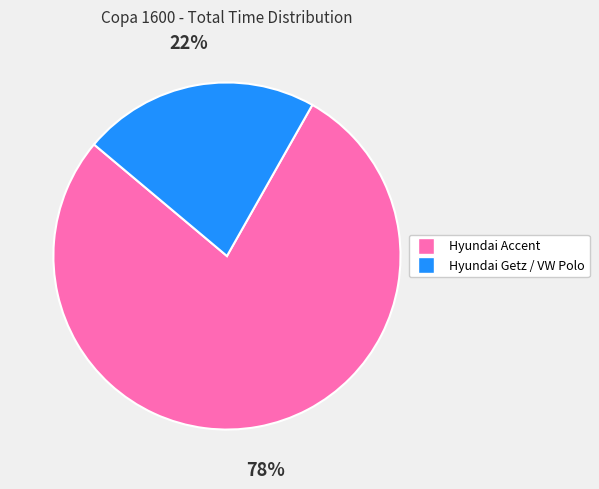

To the nearest percent, what is the difference between the largest and smallest slice percentages?

56%